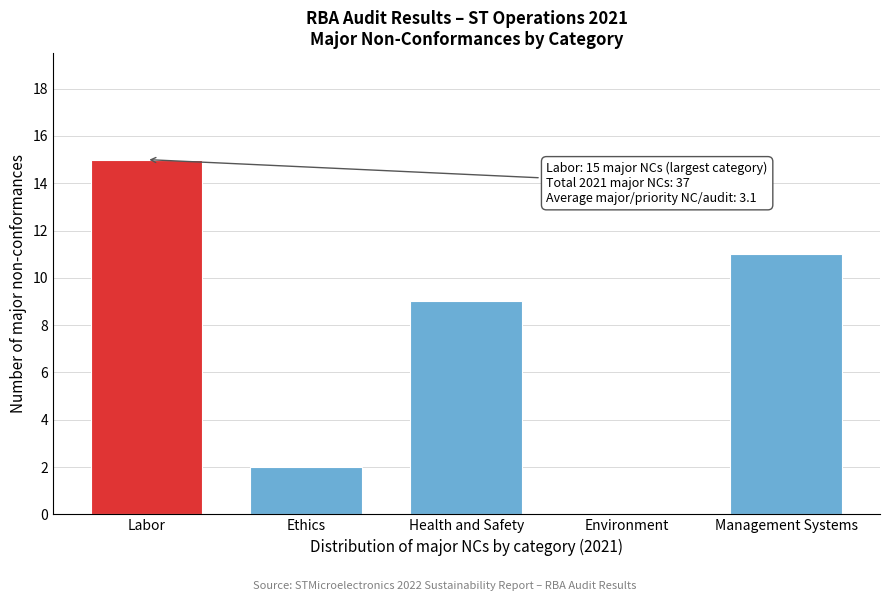

Reading left to right, what are all the values shown in this chart?

Labor=15	Ethics=2	Health and Safety=9	Environment=0	Management Systems=11